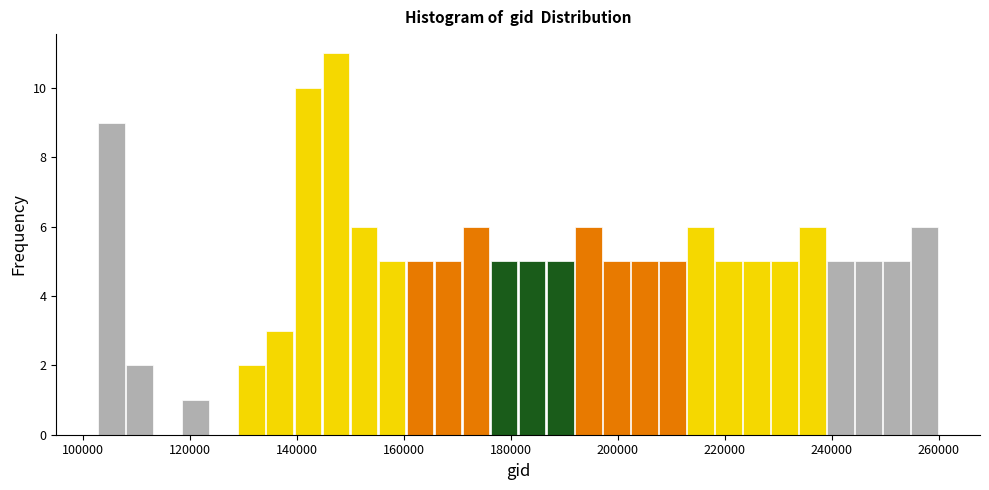

Read against the x-axis, roughly where is the centre of the tallest bar?

148000